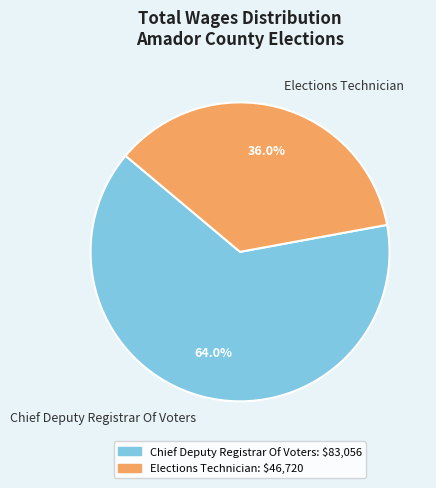

What is the ratio of the value at Chief Deputy Registrar Of Voters to the value at Elections Technician?

1.8